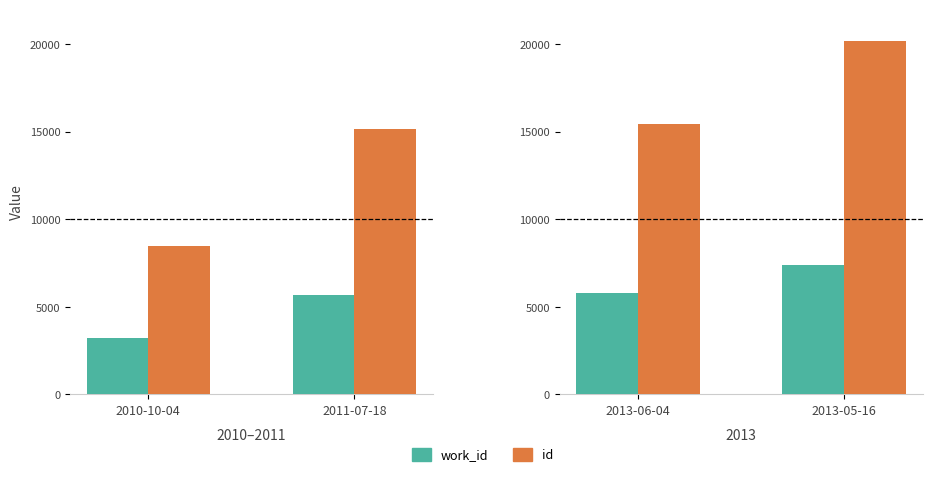

At how many categories does at least one series exceed 18732?

1